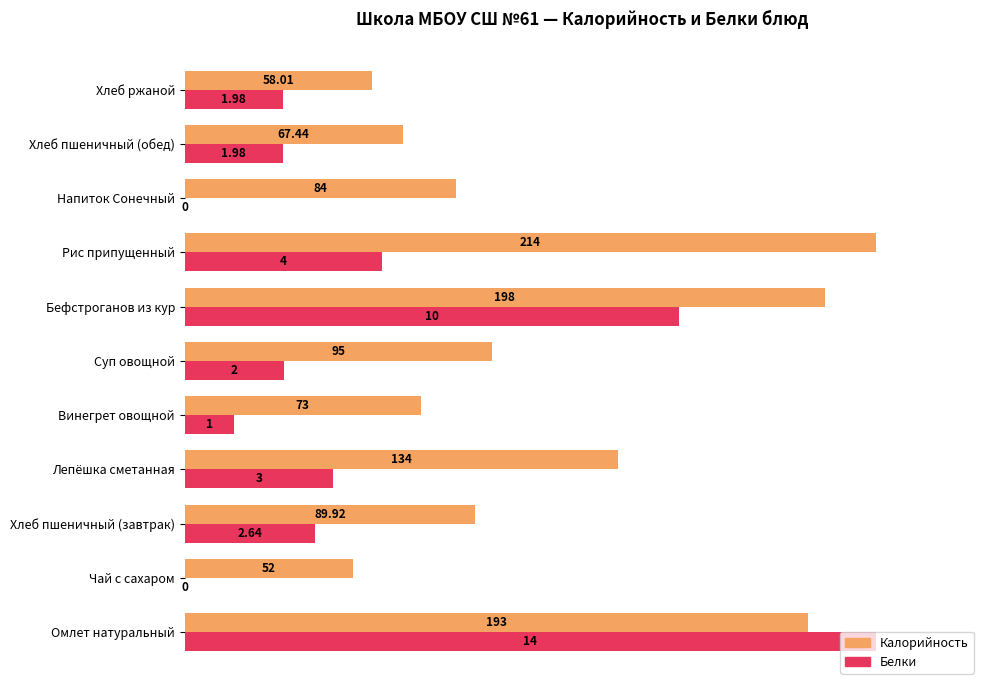

What are all the series names shown in the legend?

Калорийность, Белки